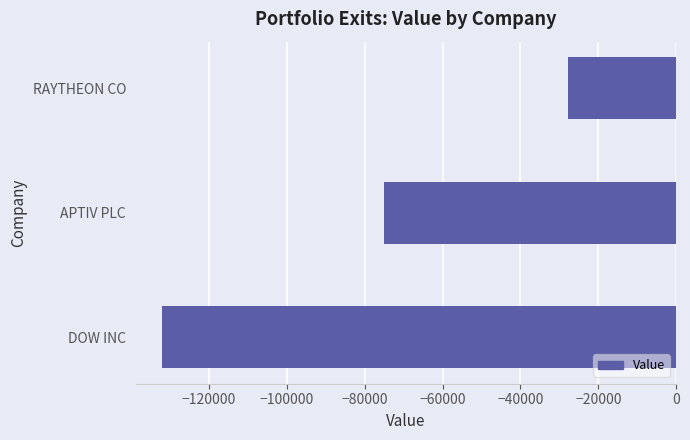

Is it true that the value at RAYTHEON CO is -9481?

False